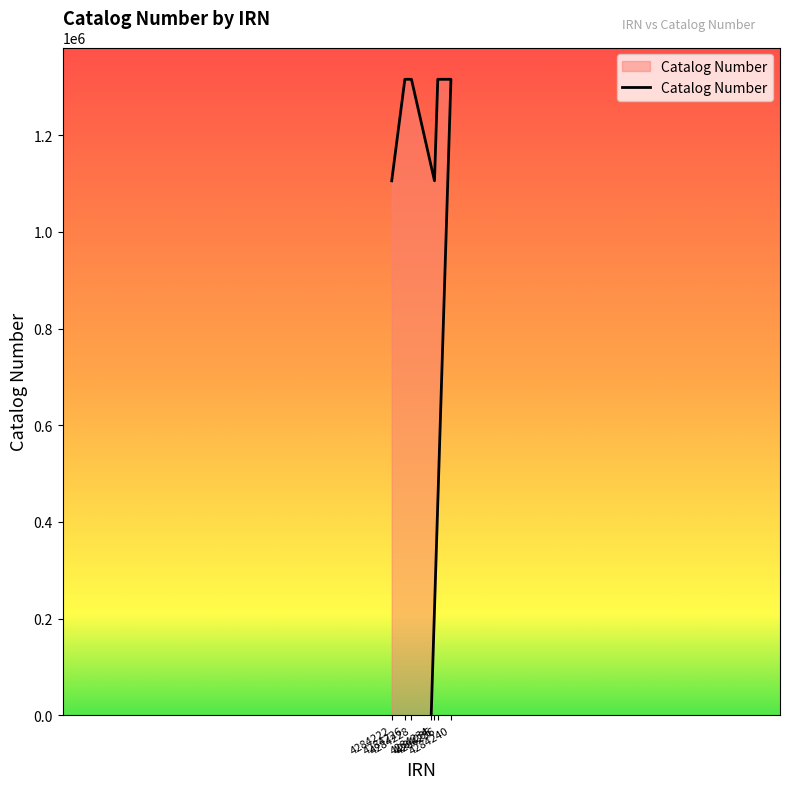

At which category does the data reach its first local valley?

4284235